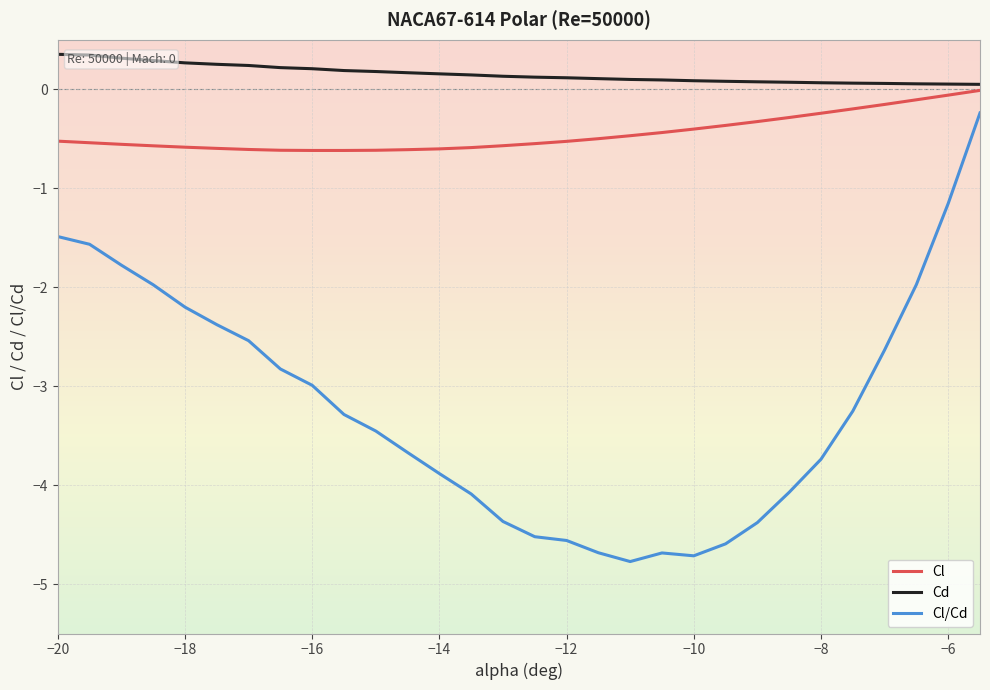

What is the maximum value shown in the chart?

0.4